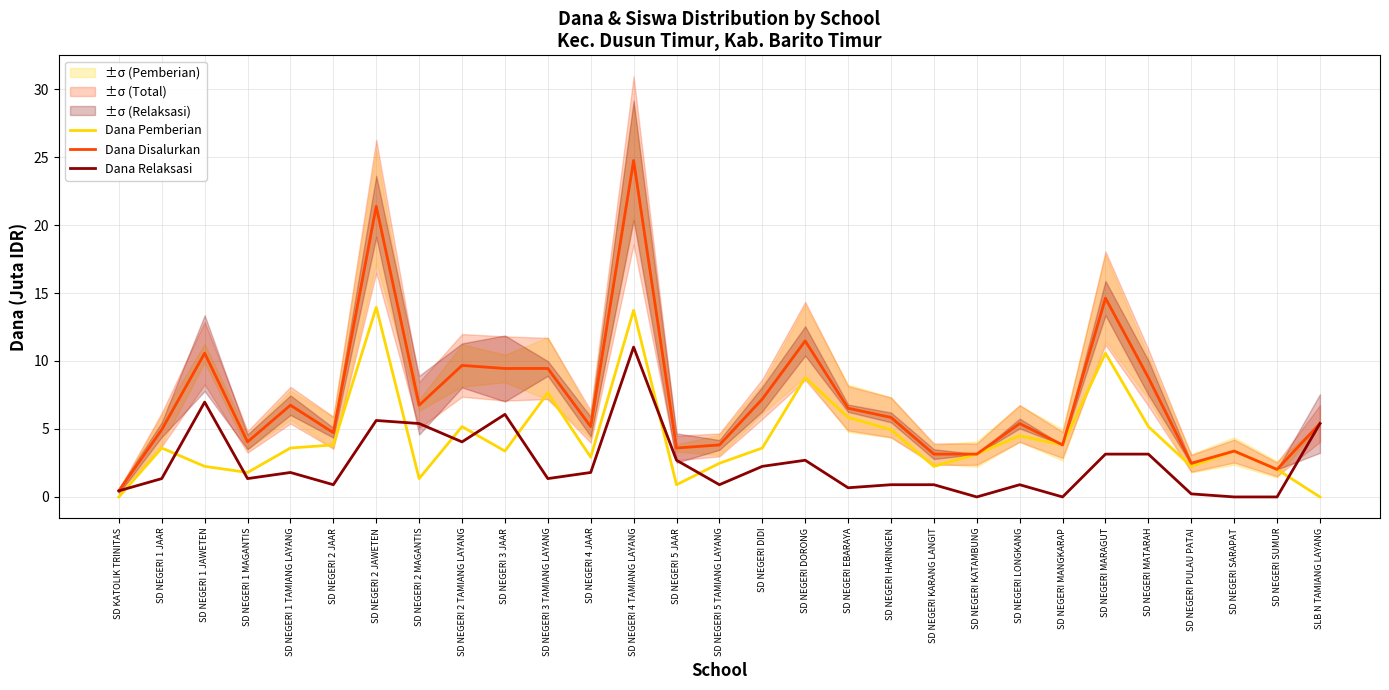

What is the total value across all series at SD NEGERI 1 TAMIANG LAYANG?

12.2